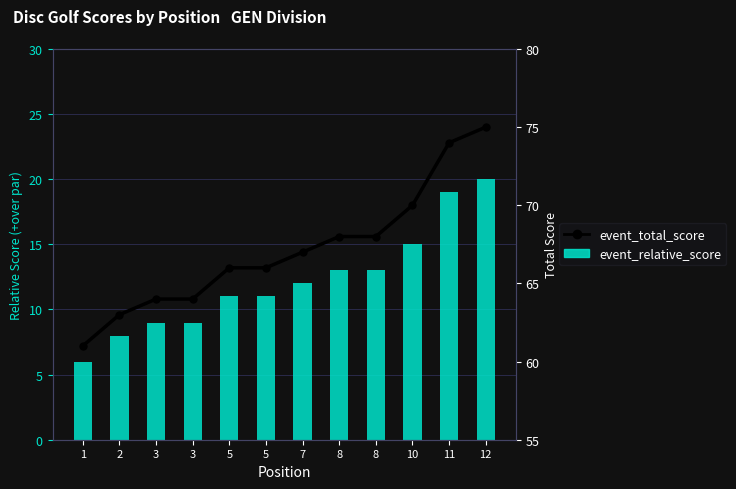

What are all the series names shown in the legend?

event_relative_score, event_total_score